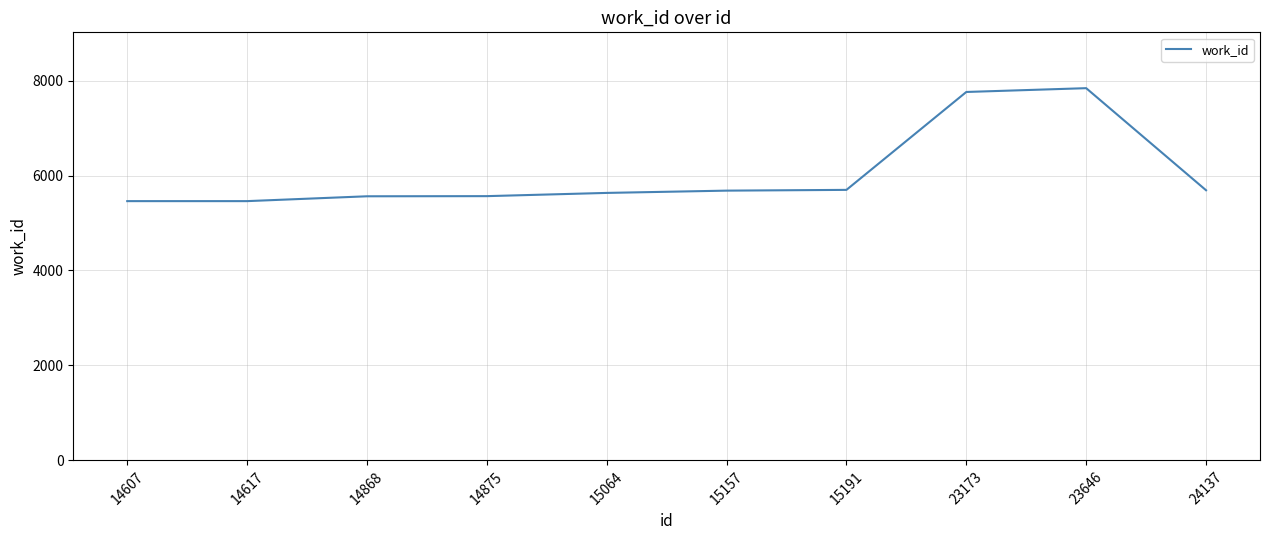

Is this an area chart (filled region under the line)?

No